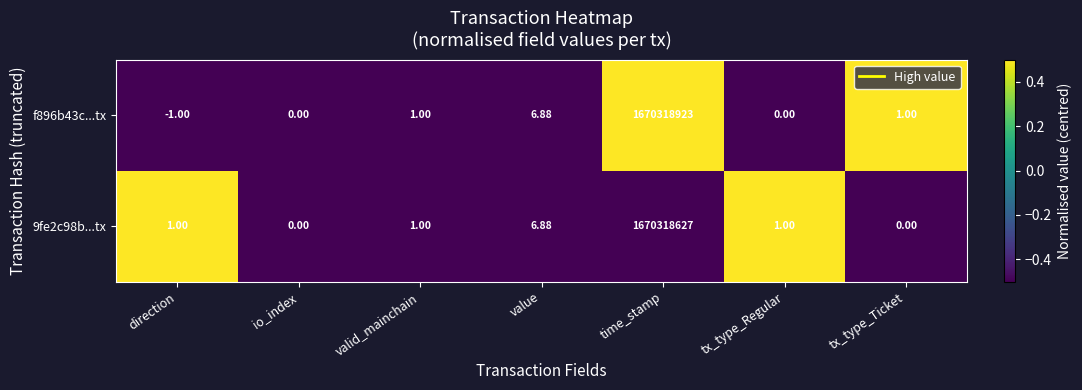

At which label is 9fe2c98b...tx closest to 835159313?

value